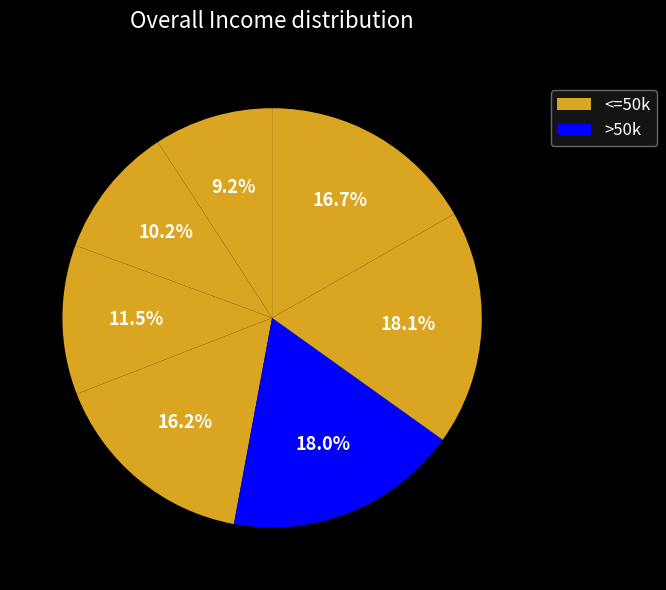

How many segments does this pie chart have?

7